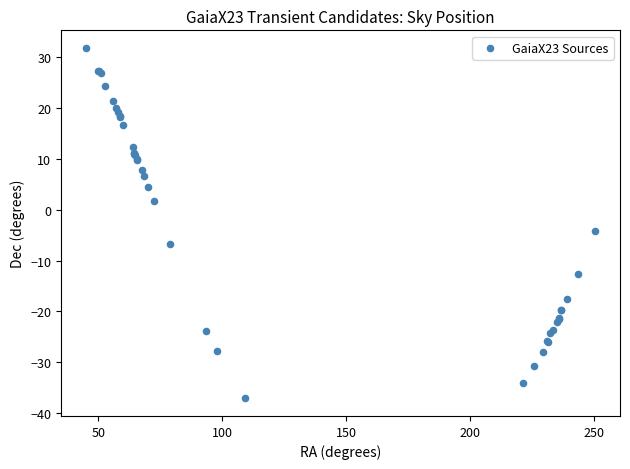

What Y value in the scatter plot is closest to -2?

-4.1